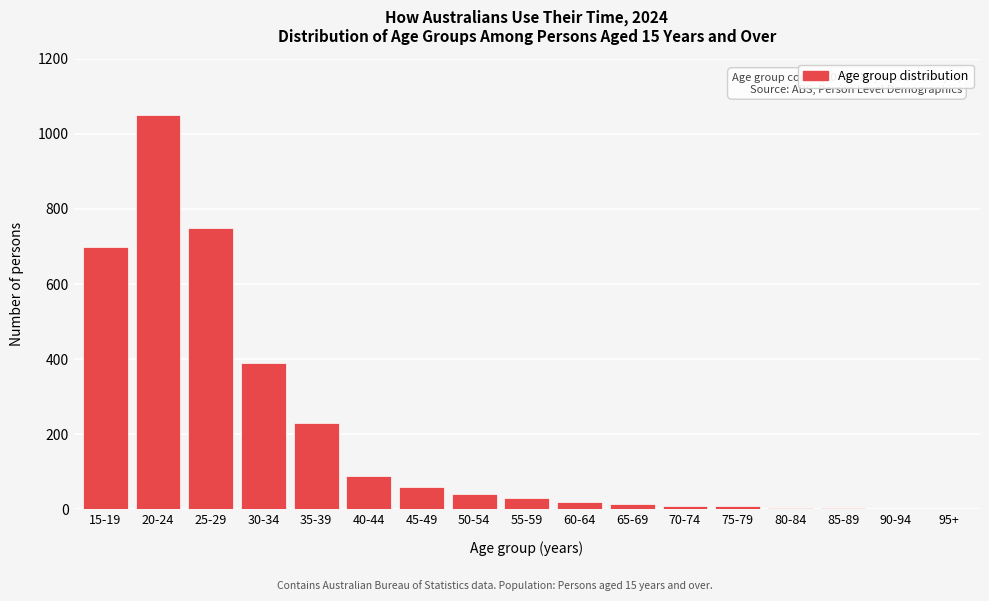

What is the sum of all values?

3405